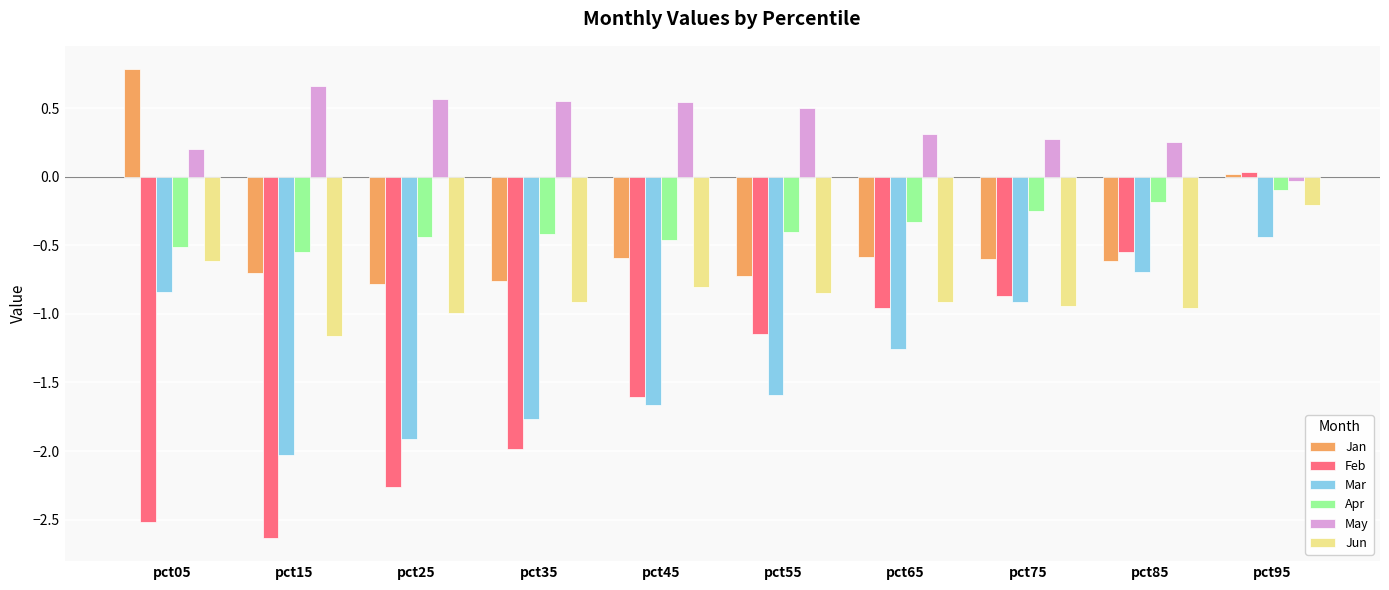

How many data points in Mar are above -1?

4